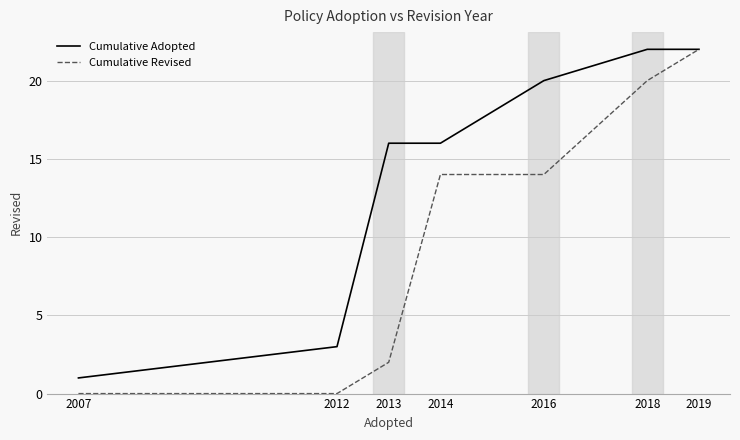

Which category has the lowest value in the Cumulative Adopted series?

2007